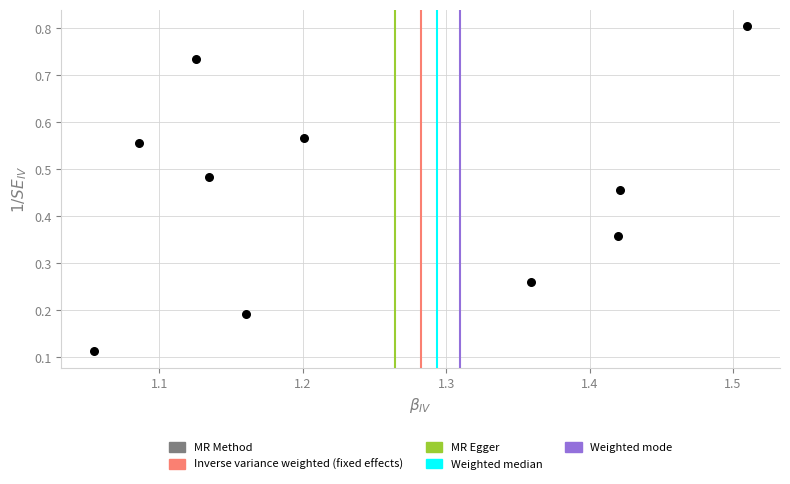

What is the average X value?

1.2